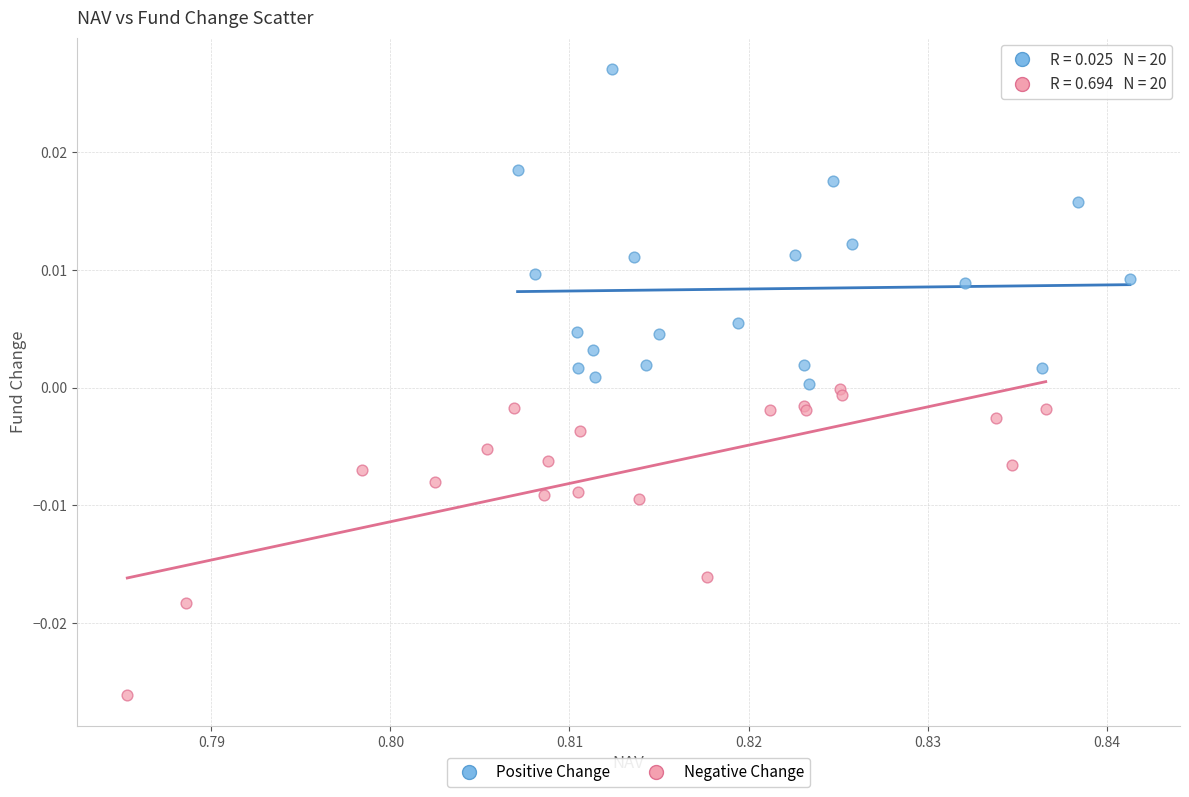

Which series reaches the minimum Y coordinate?

Negative Change